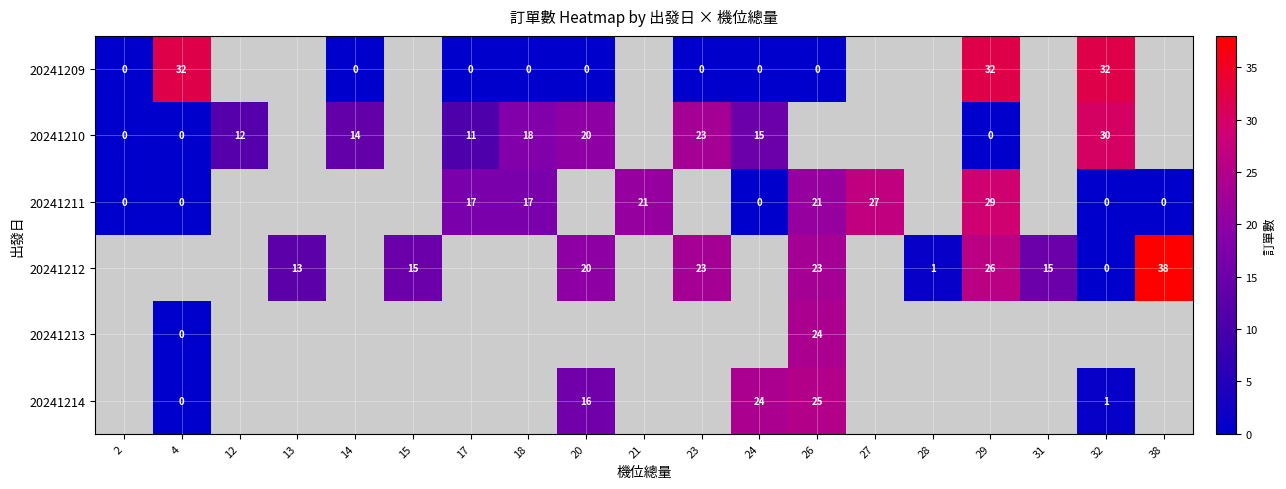

Which category has the lowest value across all series?

2